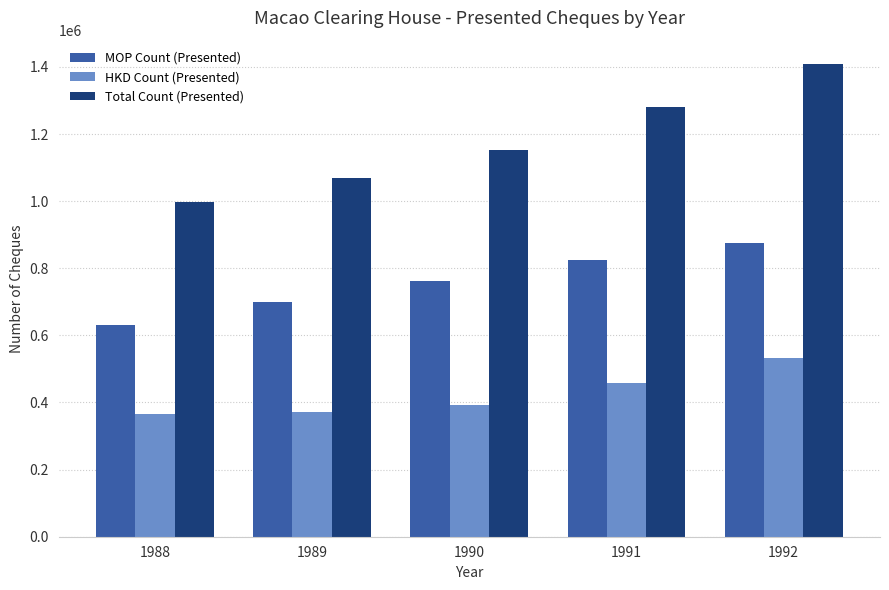

How many bars are there in each group?

3